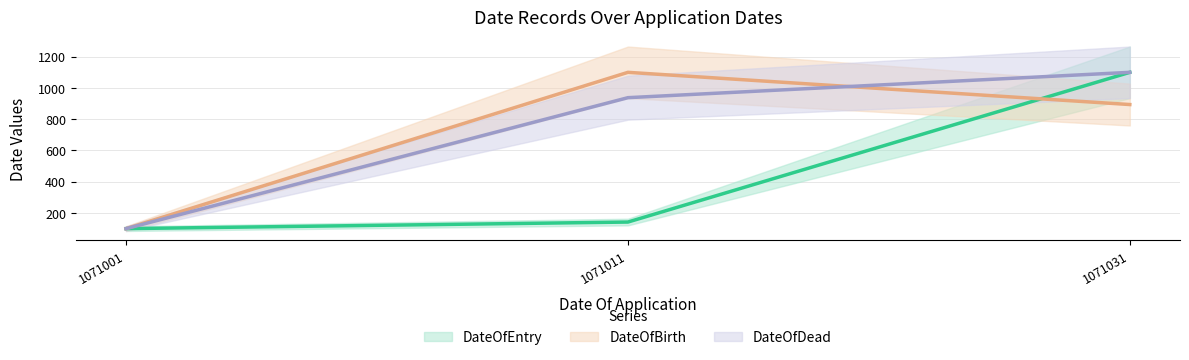

At 1071011, list the series in order from smallest to largest.

DateOfEntry, DateOfDead, DateOfBirth